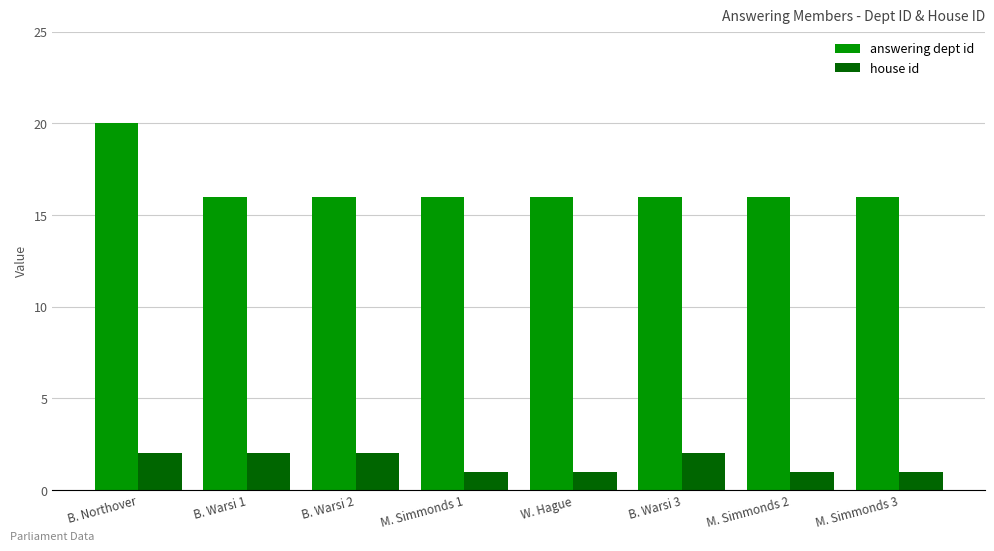

What is the difference between the maximum and second lowest values in the house id series?

1